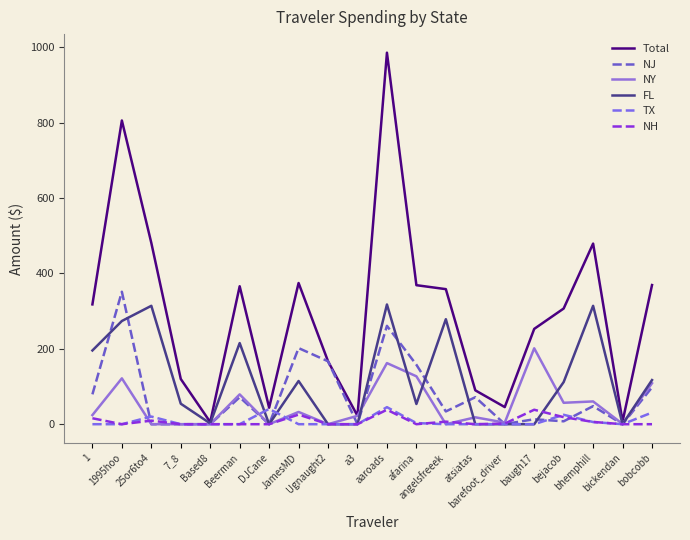

Rank the series by their maximum value, from highest to lowest.

Total, NJ, FL, NY, TX, NH